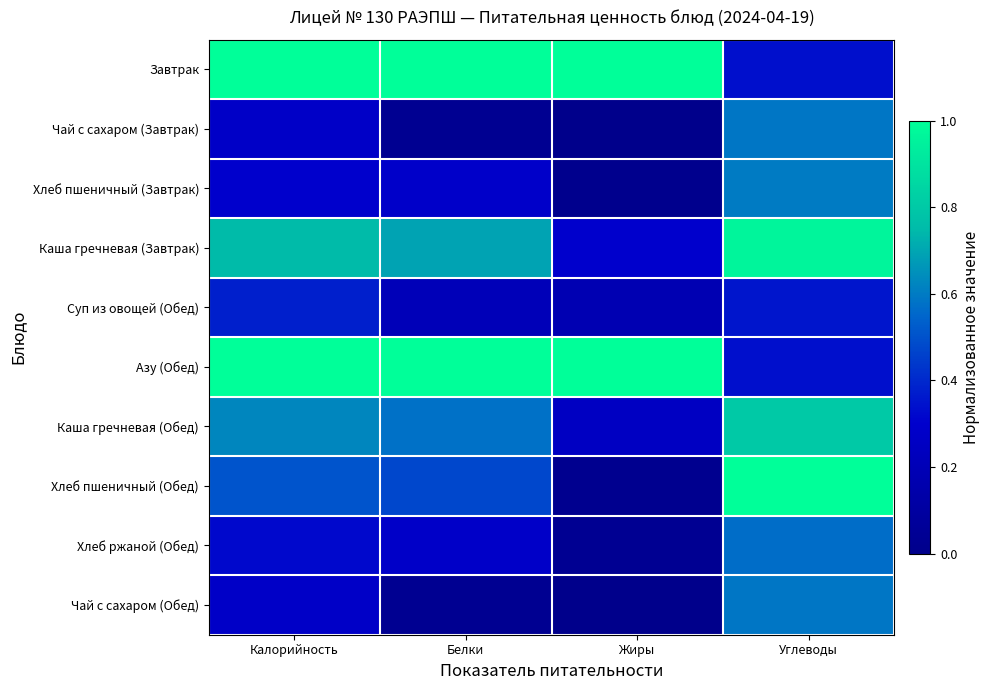

At which category does the chart reach its peak across all series?

Калорийность